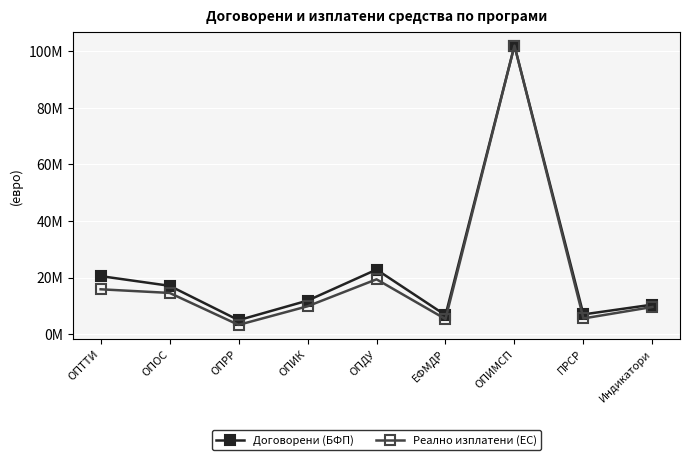

True or false: Реално изплатени (ЕС) and Договорени (БФП) intersect in this chart.

False